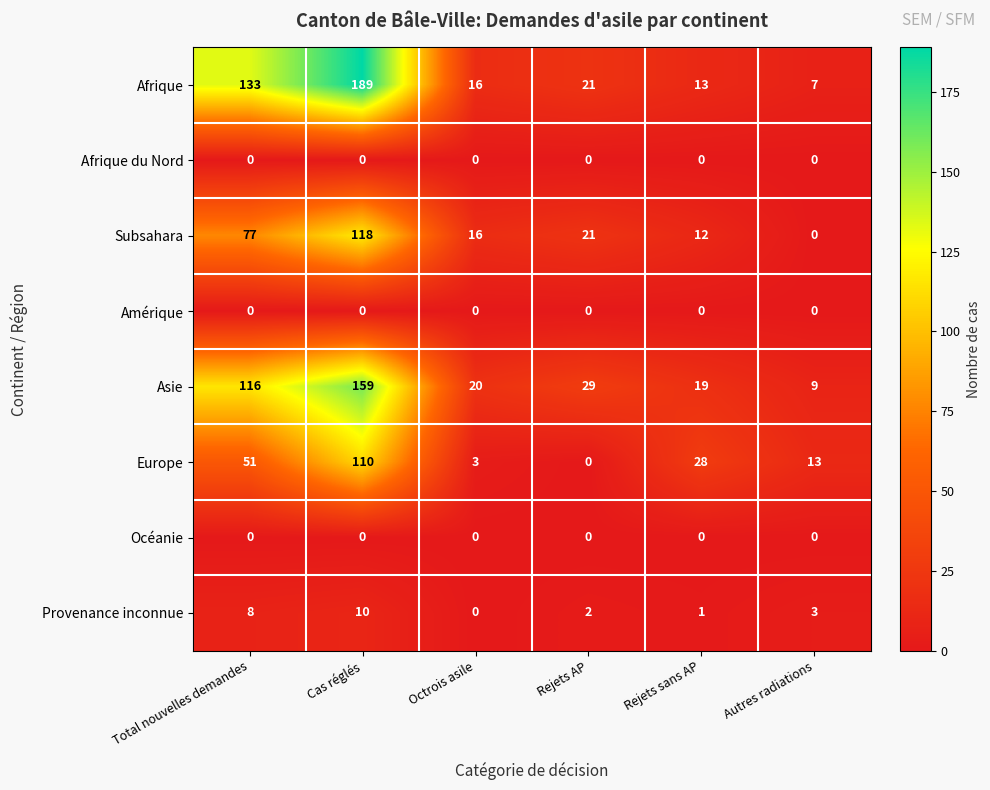

What is the maximum value shown in the chart?

189